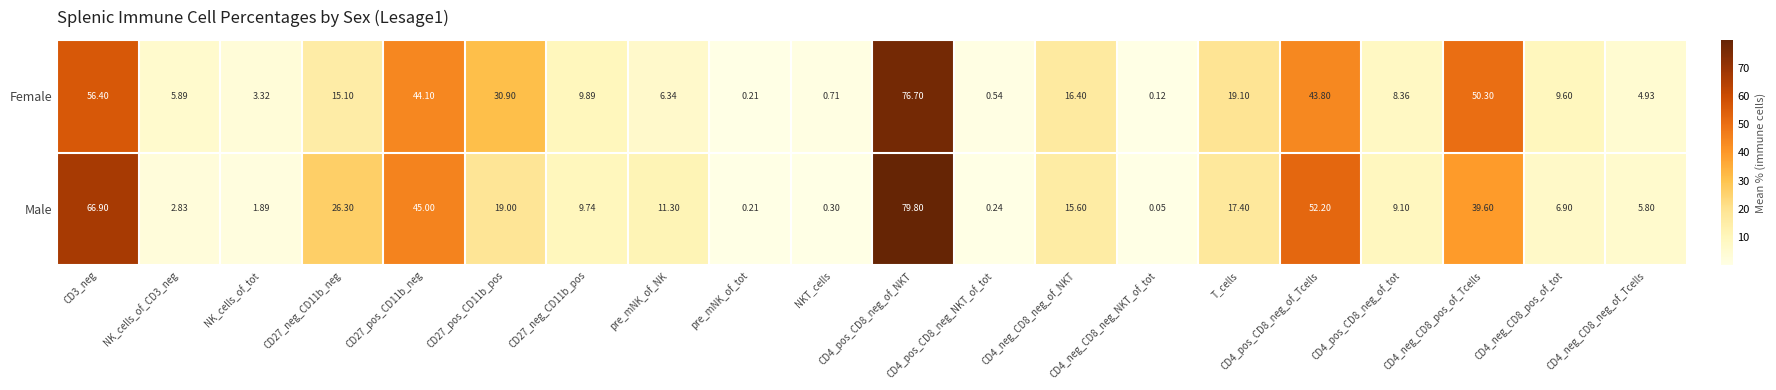

Which series has the largest total across all categories?

Male